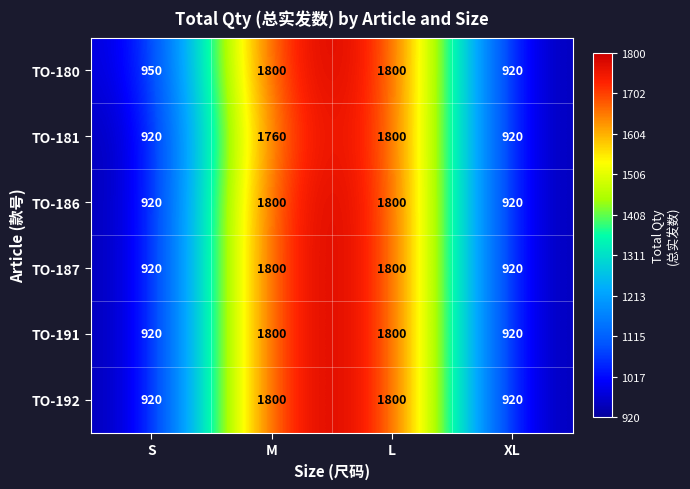

The TO-186 series shows 1800 at M. True or false?

True